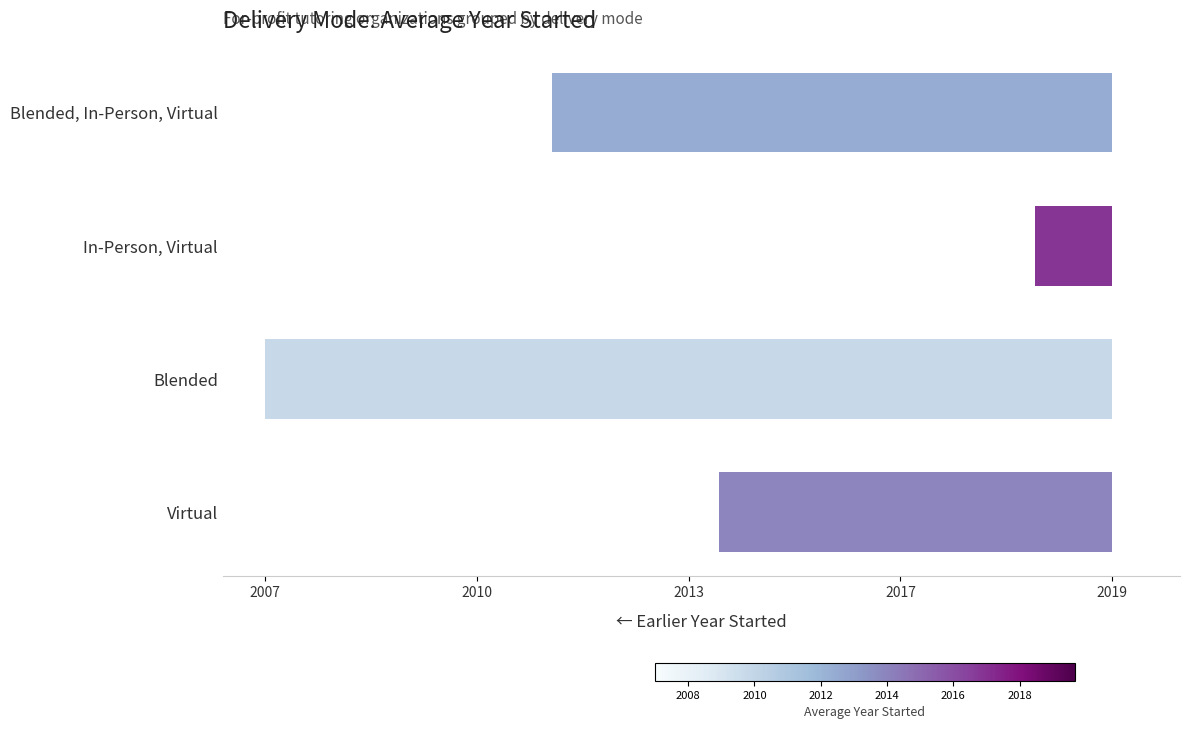

Are the bars horizontal?

Yes